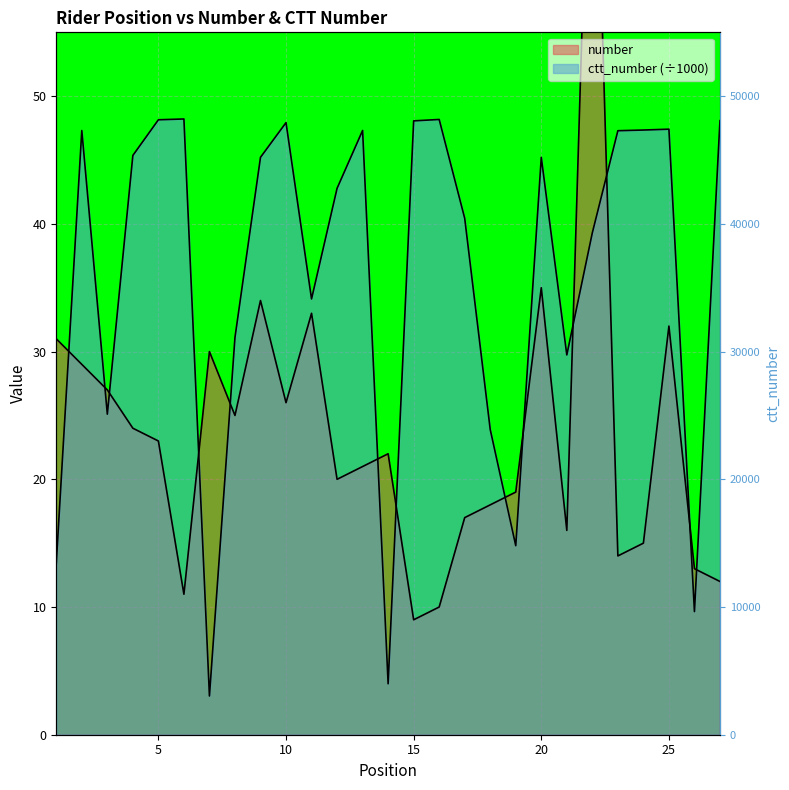

At how many categories does at least one series exceed 23?

24